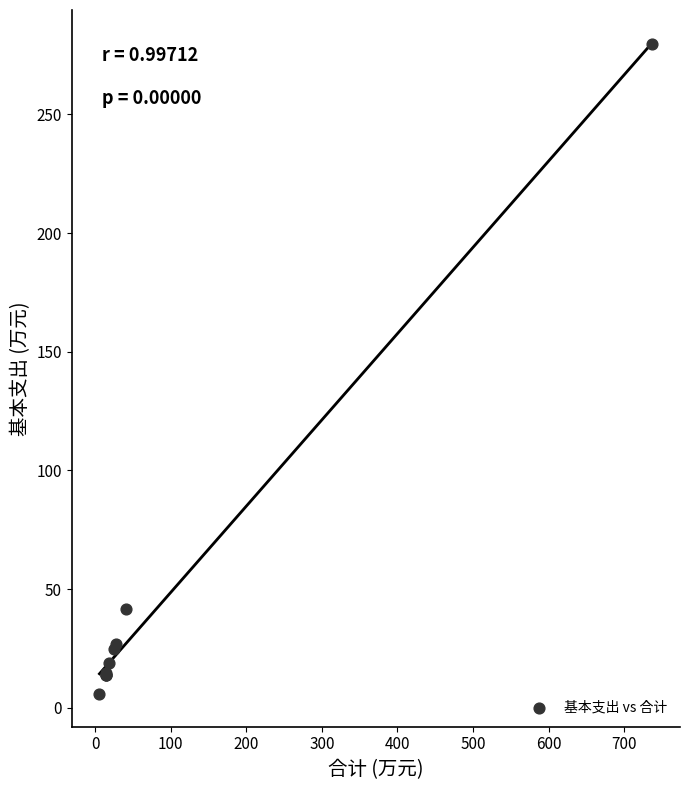

What Y value in the scatter plot is closest to 142?

41.6